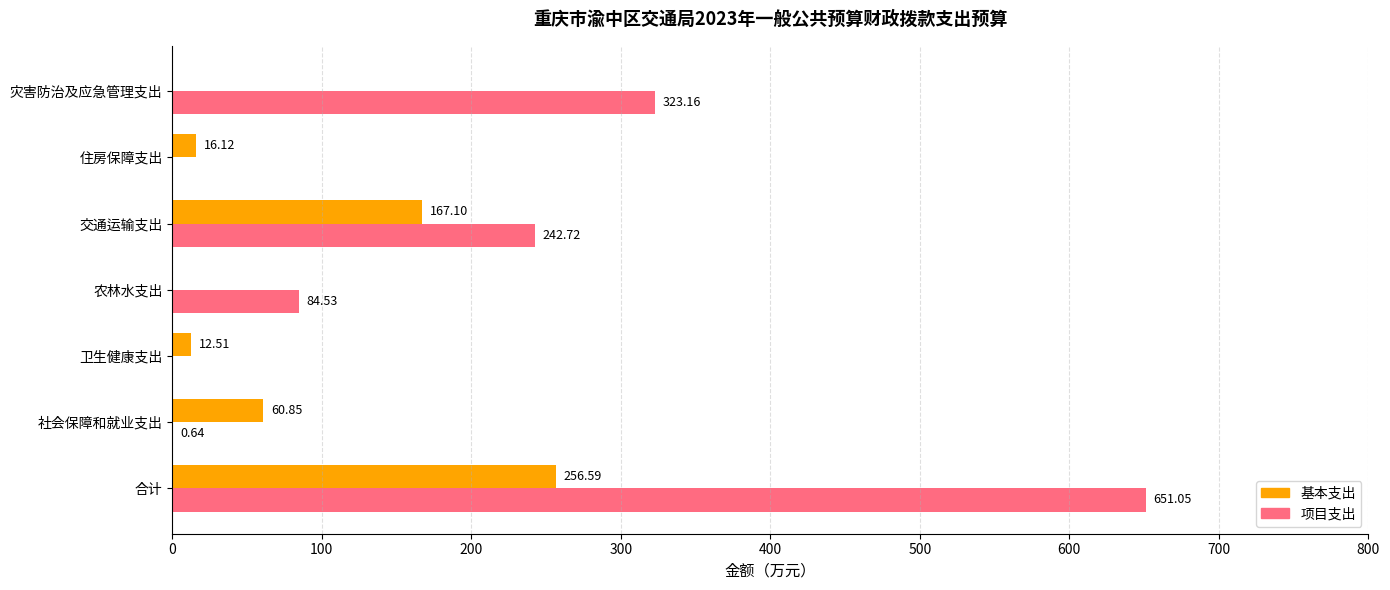

Which series has the largest total across all categories?

项目支出